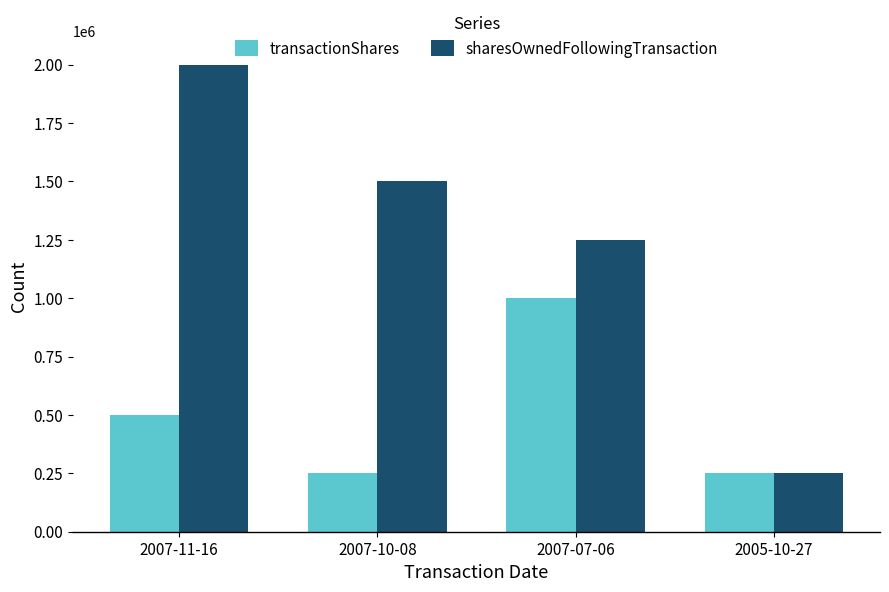

Reading left to right, transcribe all the data shown in this chart.

transactionShares: 2007-11-16=500000	2007-10-08=250000	2007-07-06=1000000	2005-10-27=250000
sharesOwnedFollowingTransaction: 2007-11-16=2000000	2007-10-08=1500000	2007-07-06=1250000	2005-10-27=250000